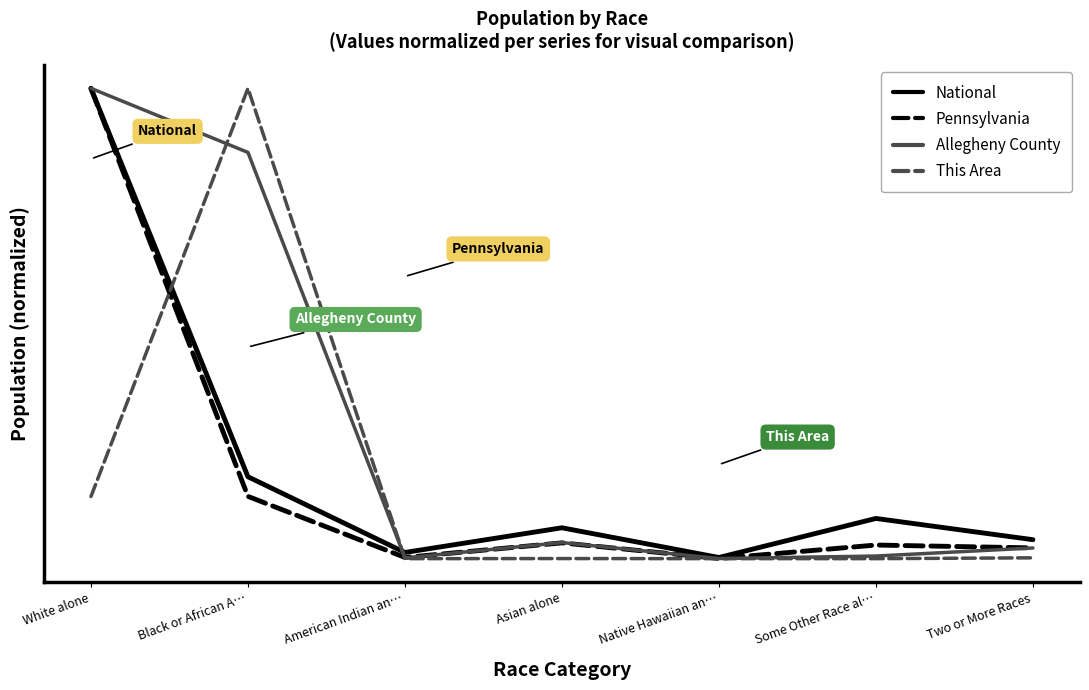

Rank the series by their maximum value, from lowest to highest.

National, Pennsylvania, Allegheny County, This Area